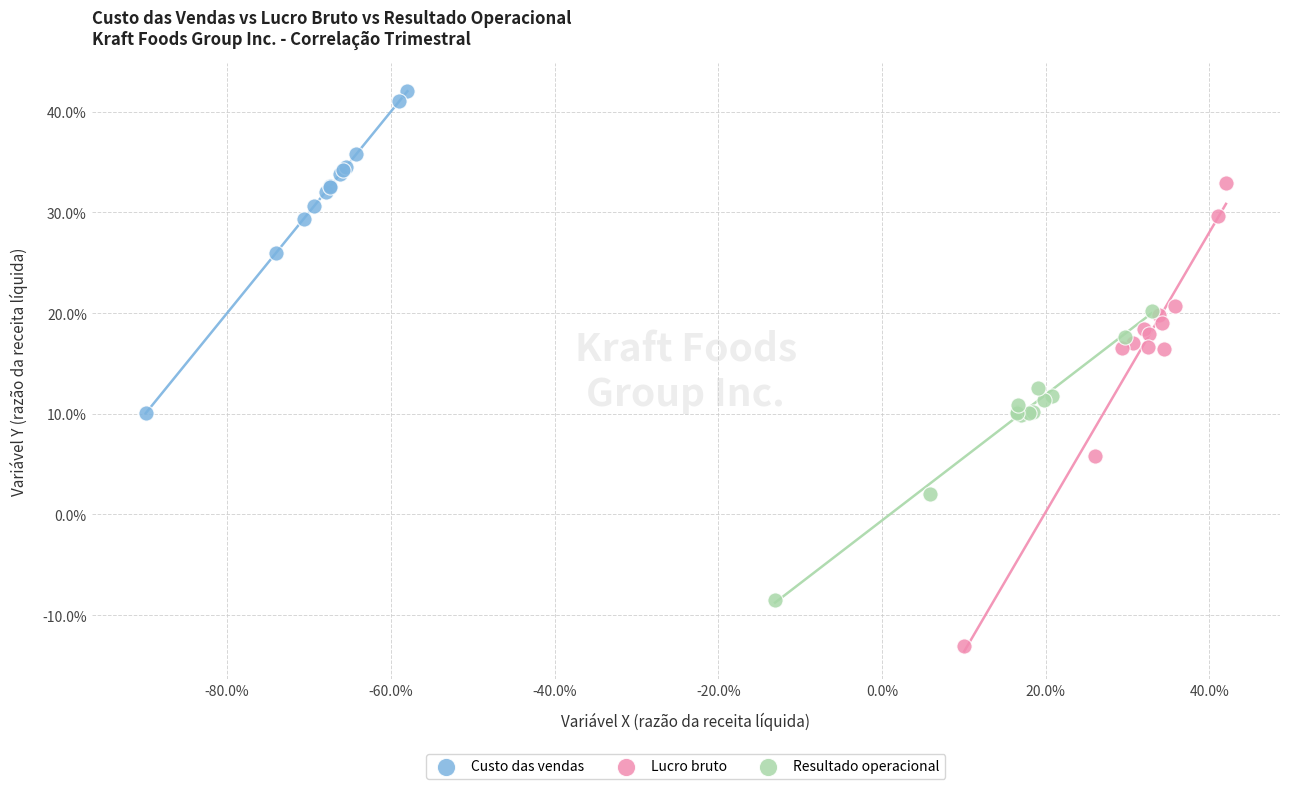

What are all the series names shown in the legend?

Custo das vendas, Lucro bruto, Resultado operacional